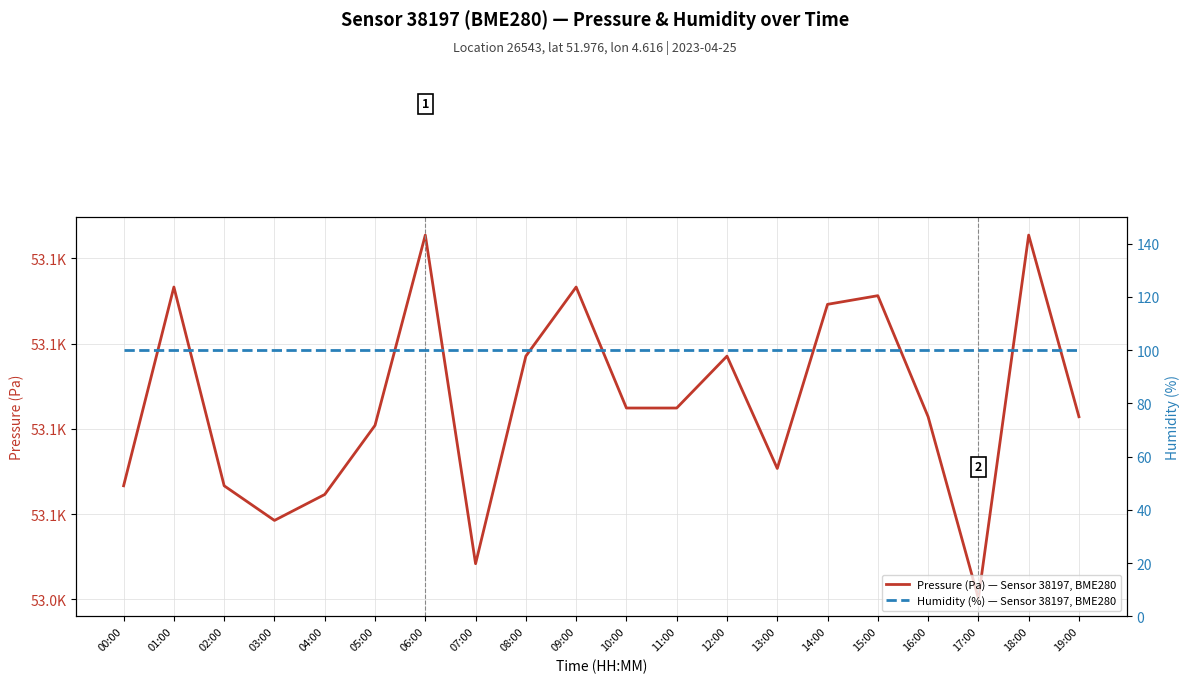

How many lines are shown in the chart?

2